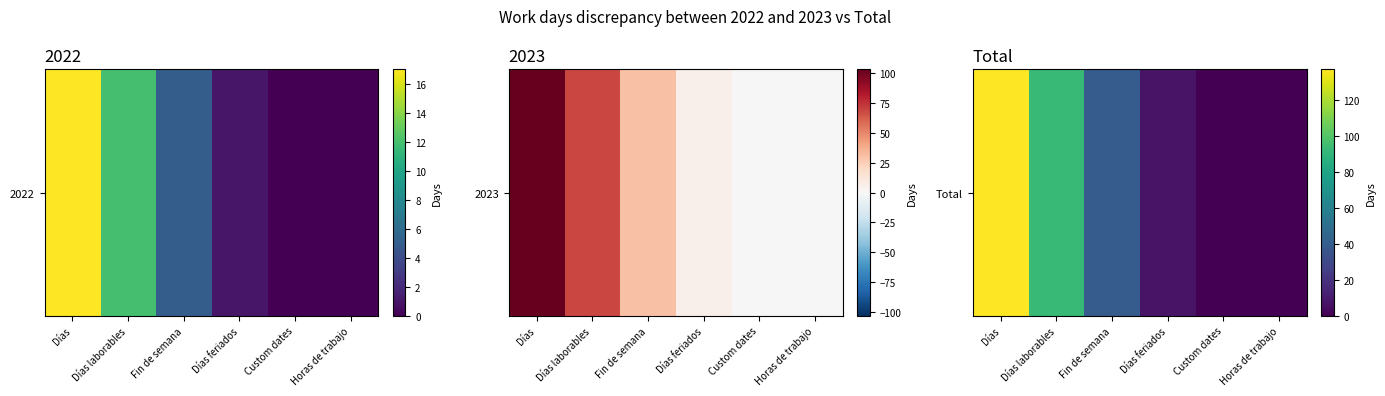

What is the difference between the maximum and second lowest values?

137